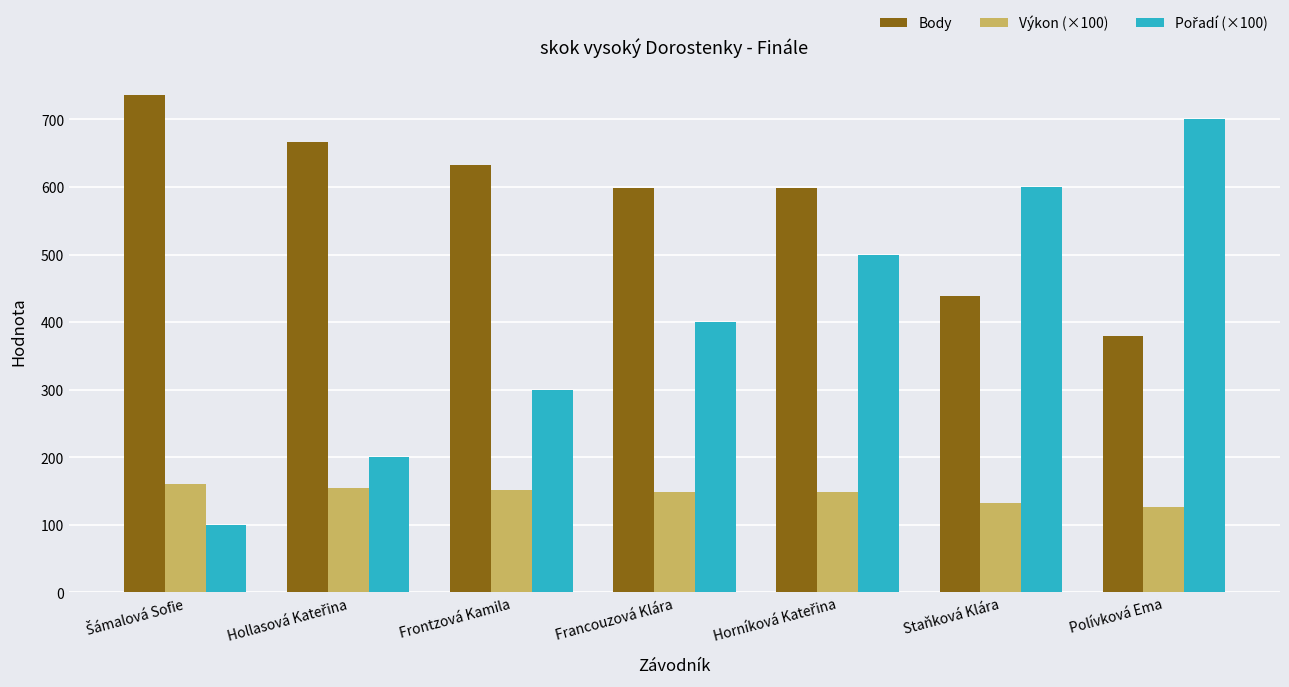

What is the smallest value displayed?

100